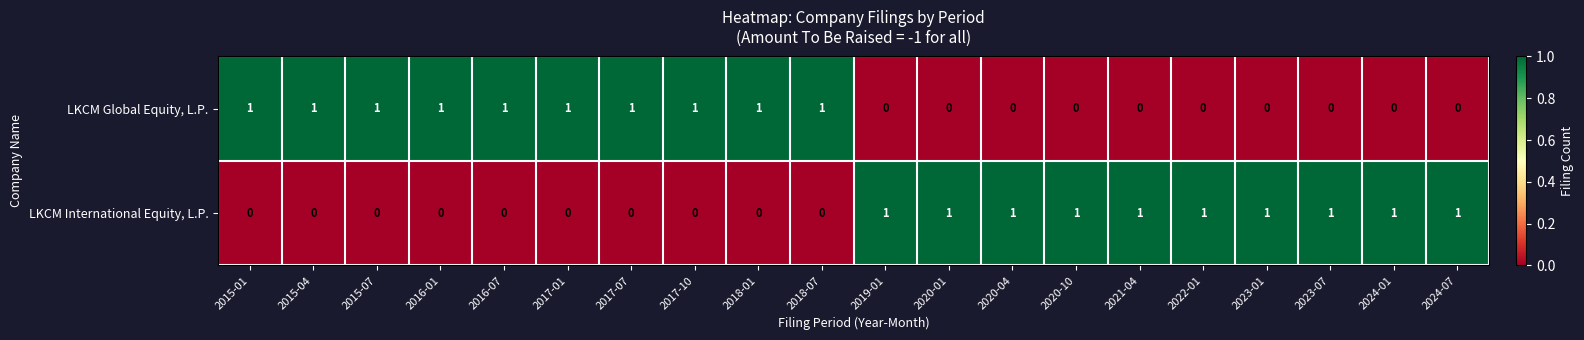

Count the number of categories in the chart.

20